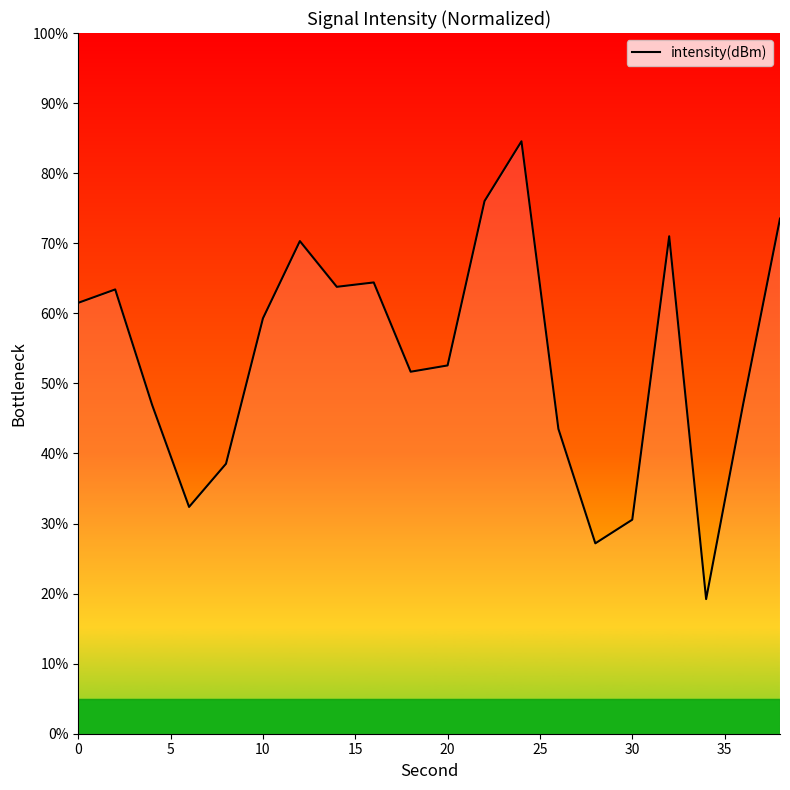

What is the smallest value displayed?

19.2